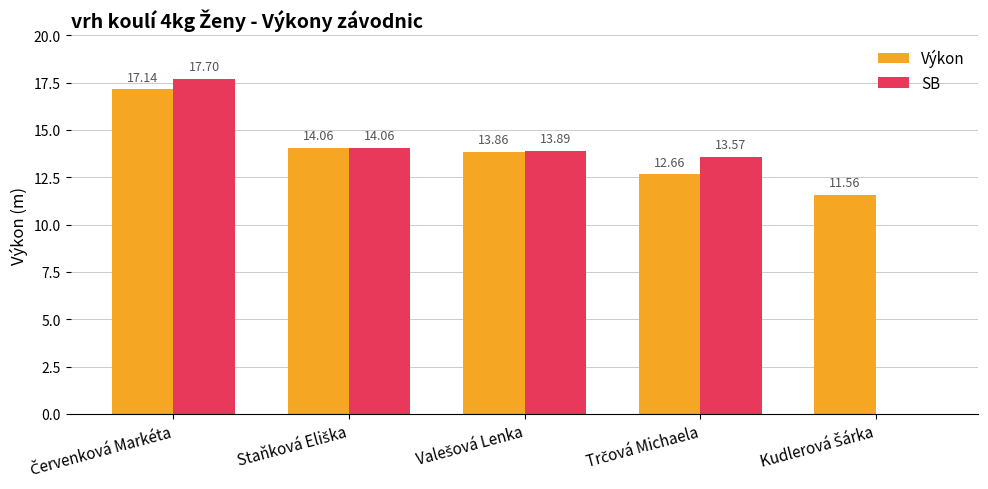

What is the sum of all SB values?

59.2